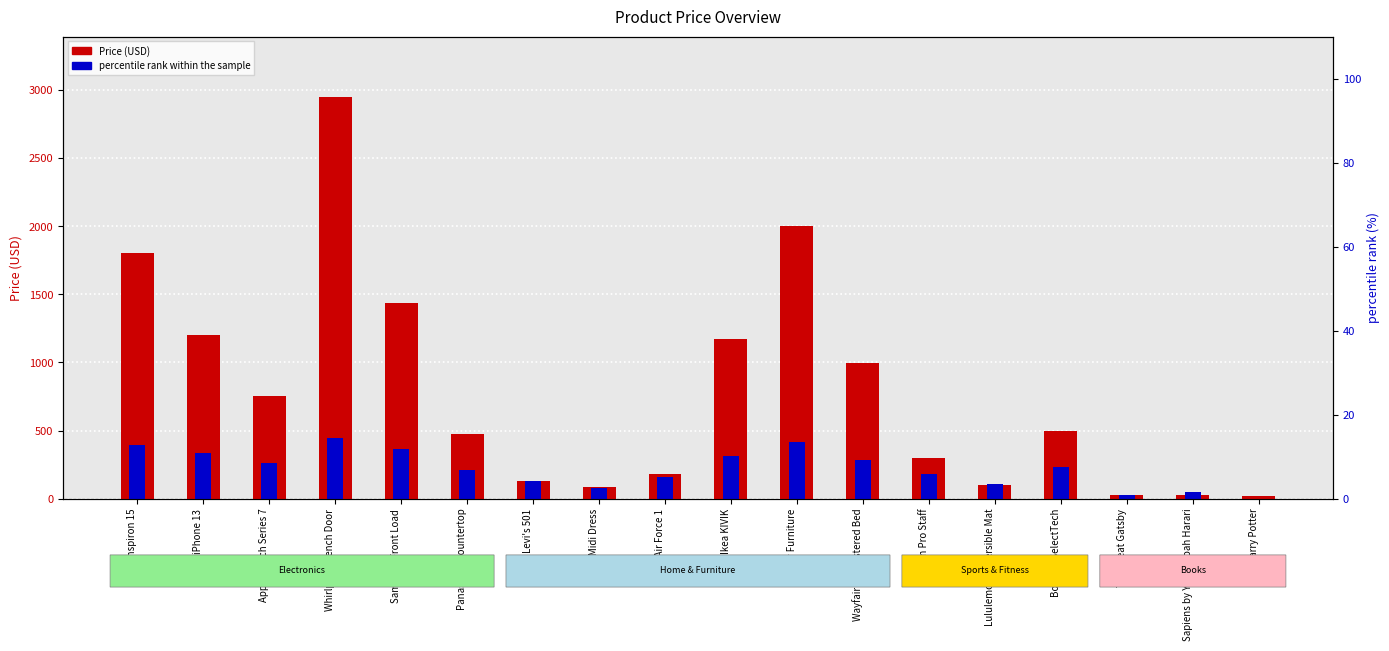

What is the maximum value for percentile rank within the sample?

442.5